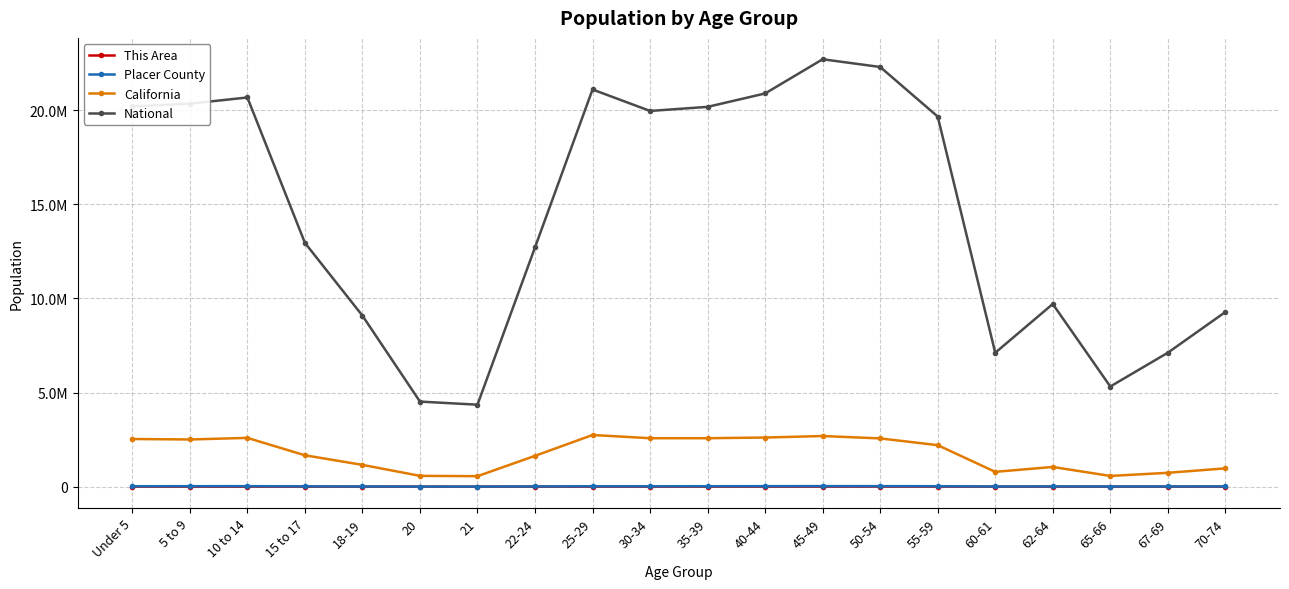

Does the chart have visible grid lines?

Yes